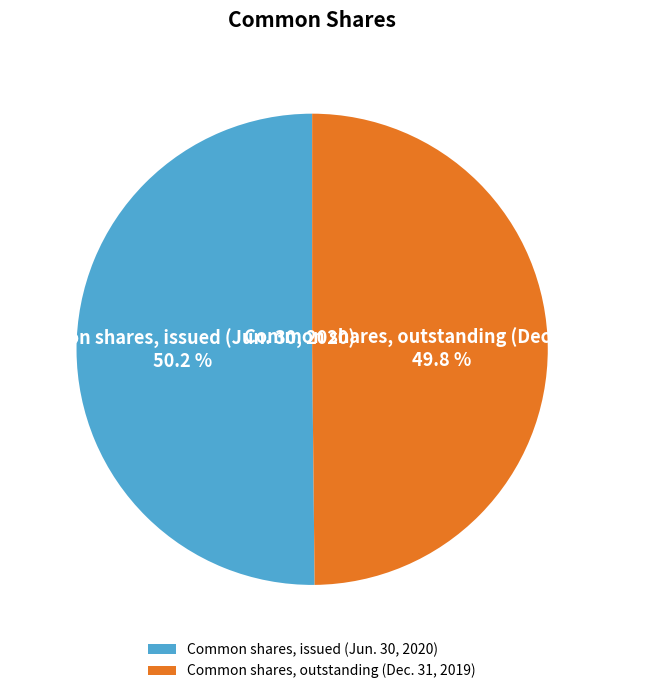

Is it true that Common shares, outstanding (Dec. 31, 2019) is 50% of the pie?

True